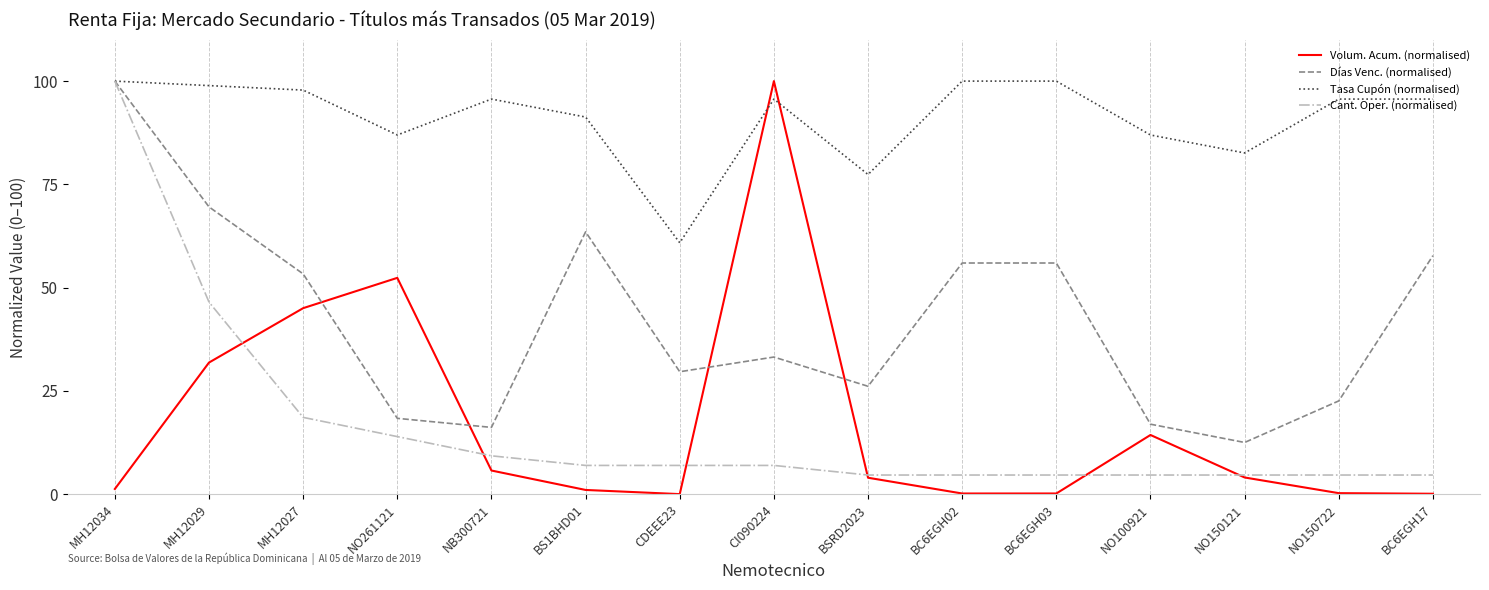

True or false: Tasa Cupón (normalised) has a value of 26.7 at NO100921.

False